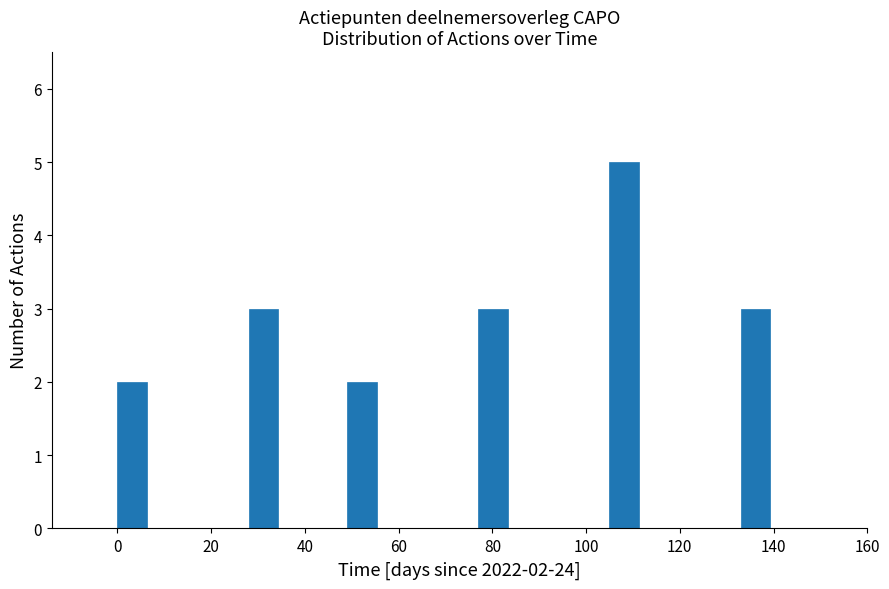

Read against the x-axis, roughly where is the centre of the tallest bar?

108